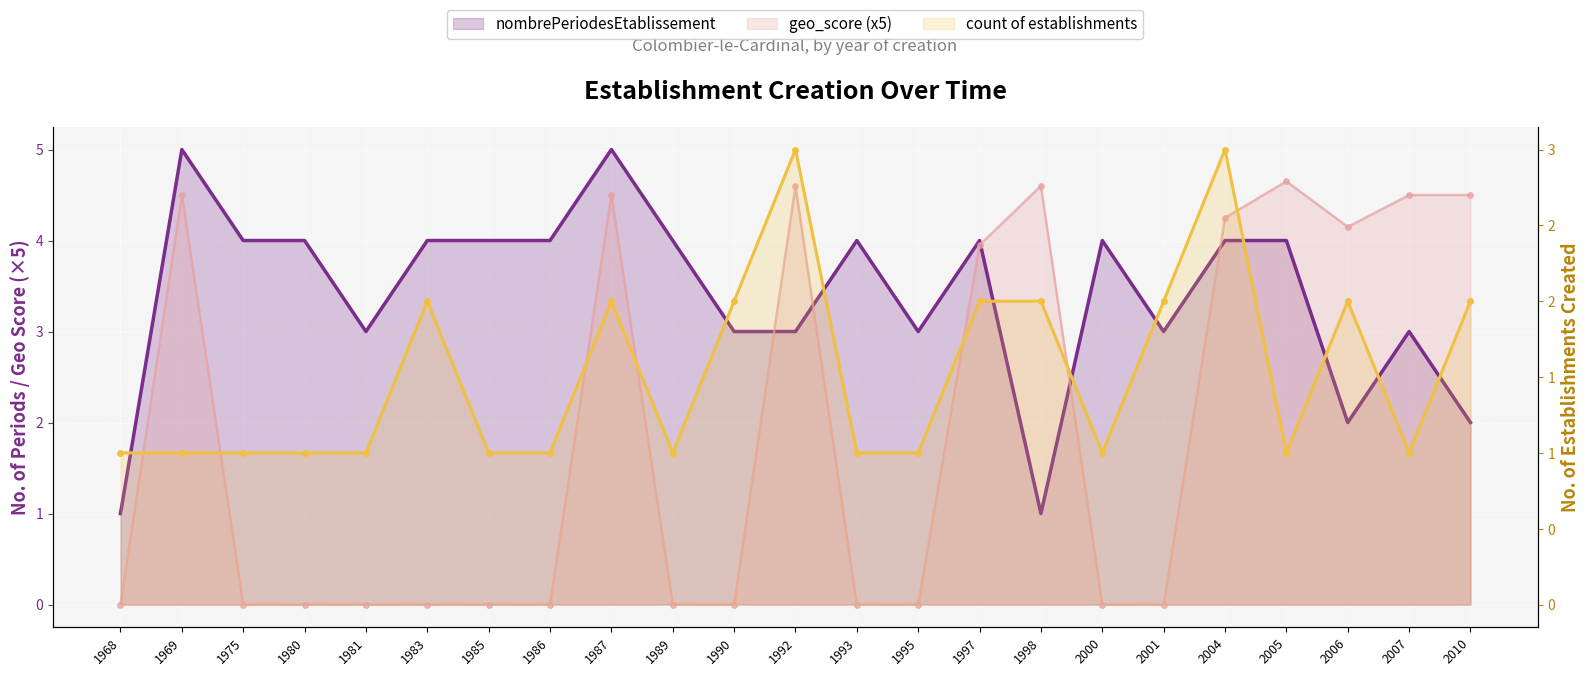

What is the average value of the nombrePeriodesEtablissement series?

3.4